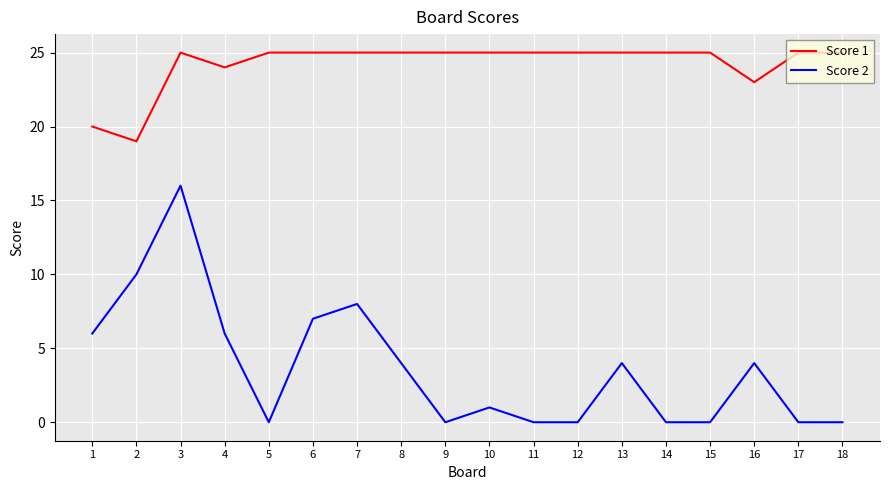

Reading left to right, transcribe all the data shown in this chart.

Score 1: 20	19	25	24	25	25	25	25	25	25	25	25	25	25	25	23	25	25
Score 2: 6	10	16	6	0	7	8	4	0	1	0	0	4	0	0	4	0	0